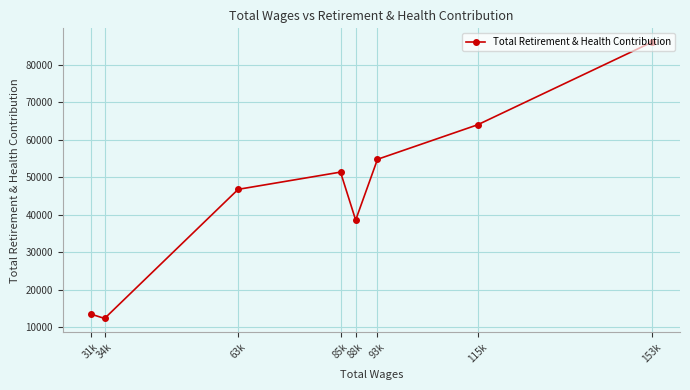

Between 34k and 85k, which is larger?

85k